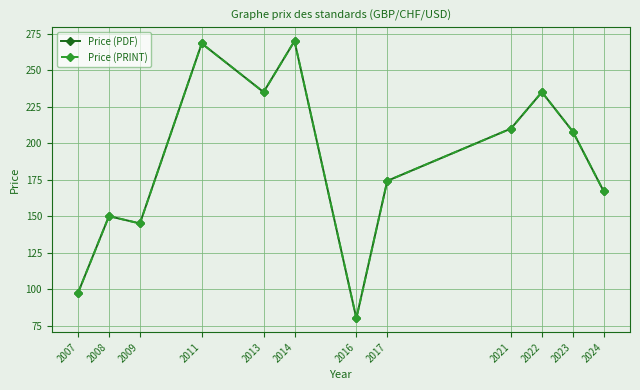

In Price (PRINT), how many points are higher than both neighbors (excluding endpoints)?

4